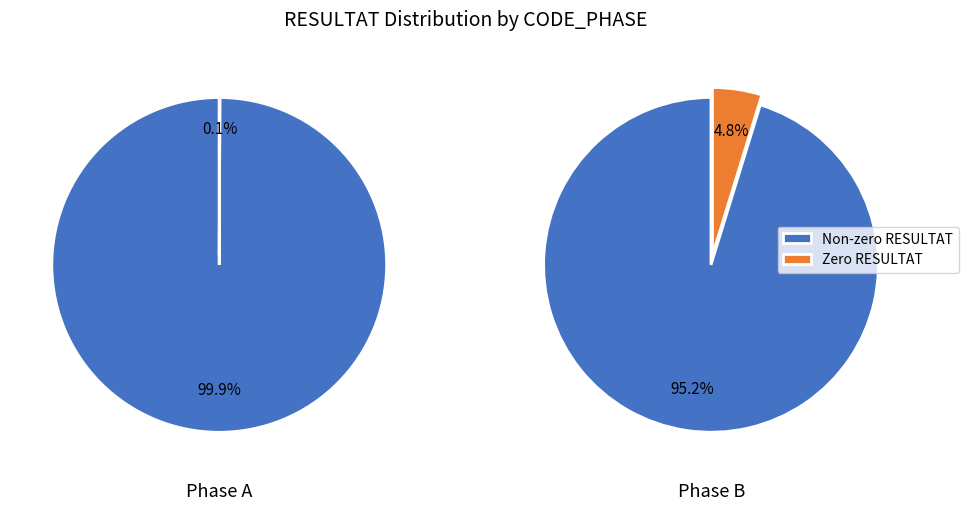

What is the smallest slice in the pie chart?

A